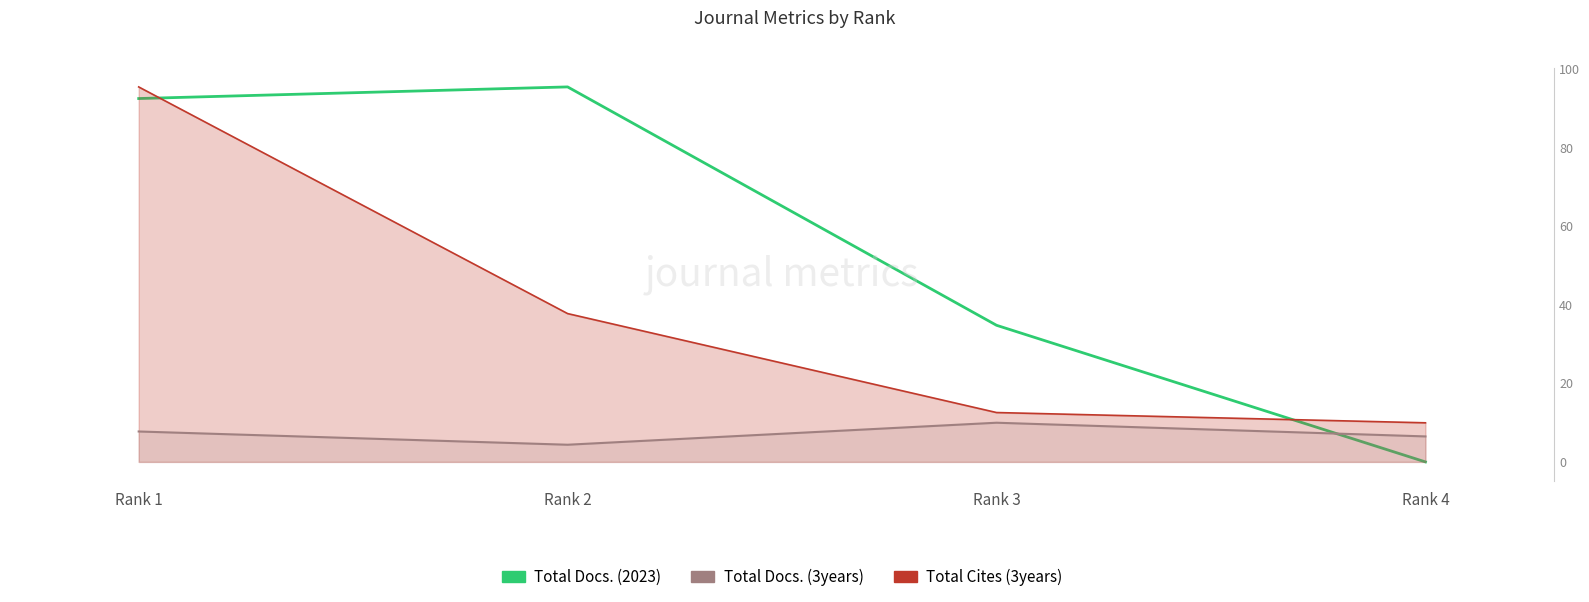

Where is the first local minimum for Total Docs. (3years)?

Rank 2